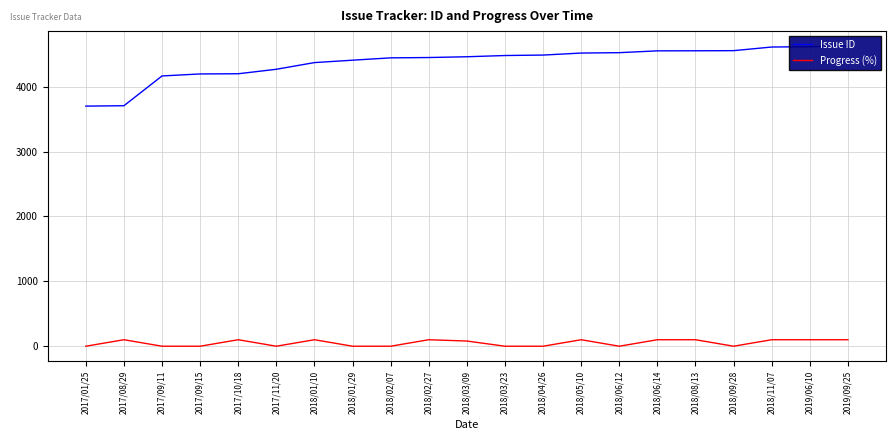

Reading left to right, transcribe all the data shown in this chart.

Issue ID: 3702	3708	4167	4198	4201	4270	4373	4410	4446	4451	4463	4482	4489	4520	4526	4554	4555	4557	4613	4618	4627
Progress (%): 0	100	0	0	100	0	100	0	0	100	80	0	0	100	0	100	100	0	100	100	100